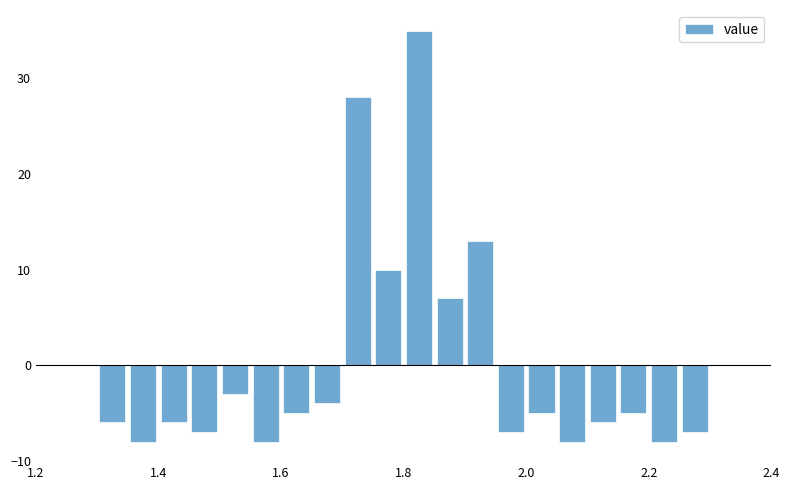

Read against the x-axis, roughly where is the centre of the tallest bar?

1.82